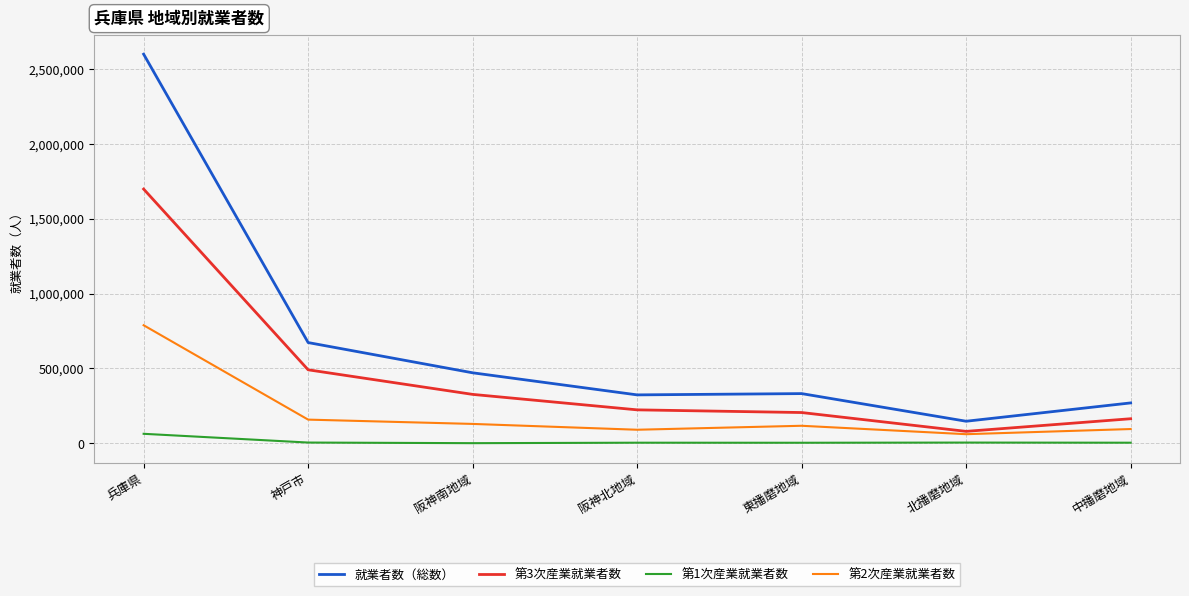

How many values in the 第2次産業就業者数 series are below 117534?

3